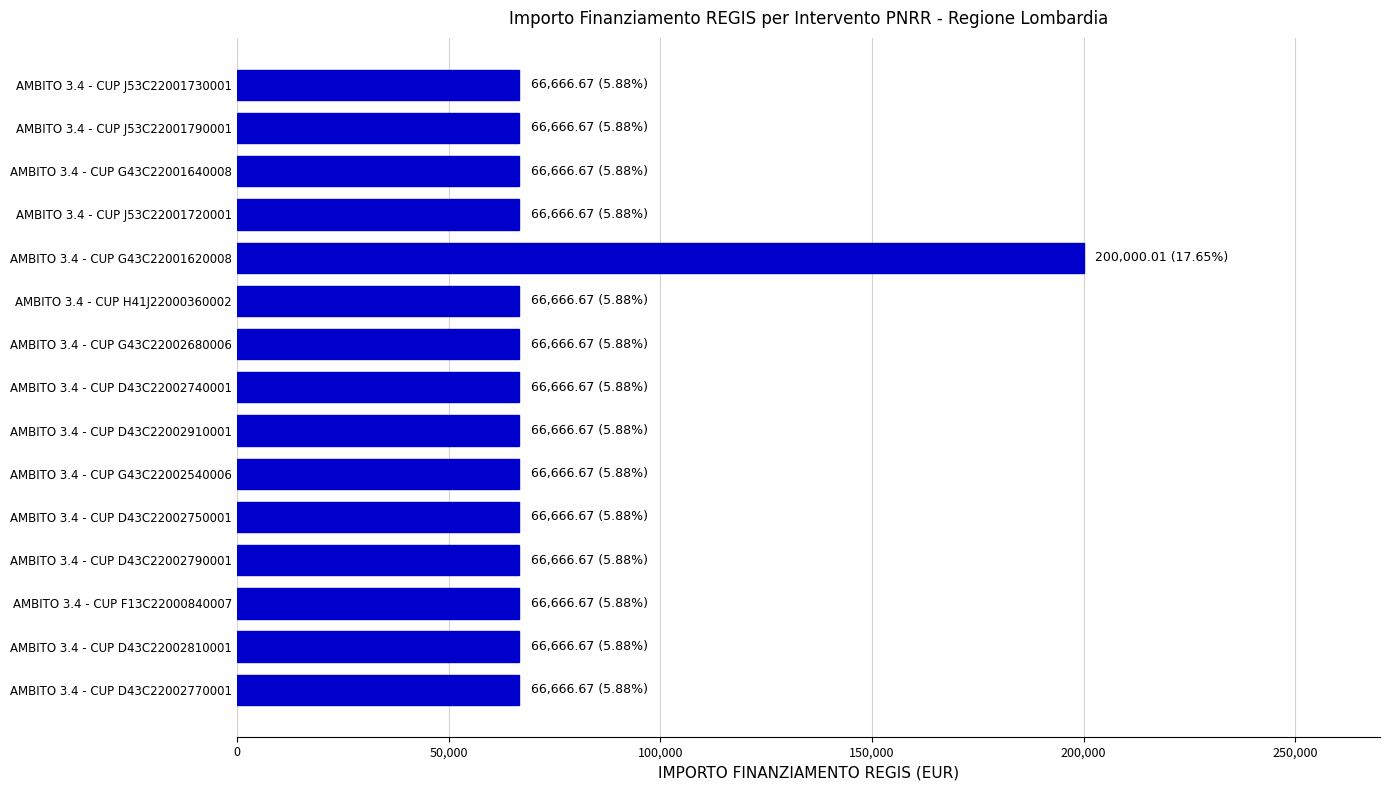

What is the smallest value displayed?

66666.7